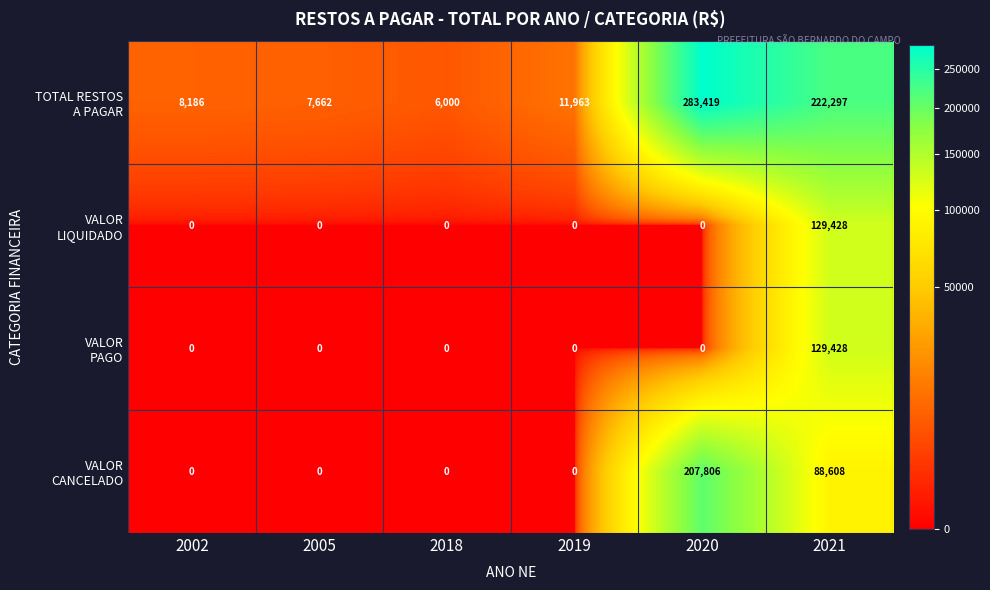

At which category is the sum across all series the highest?

2021